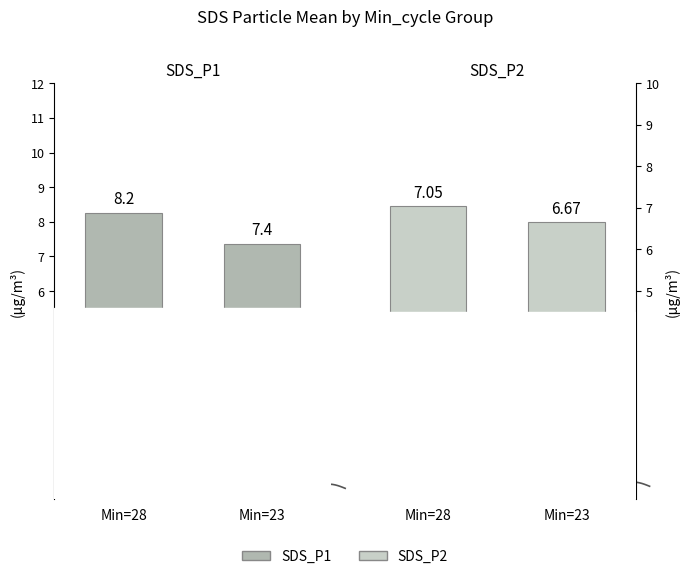

Which series changed the most between Min=28 and Min=23?

SDS_P1